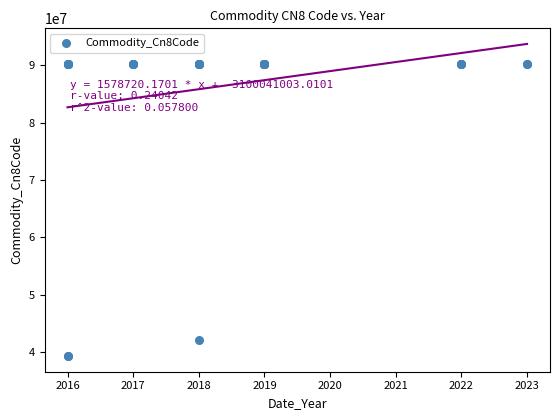

What Y value in the scatter plot is closest to 64729078?

42029900